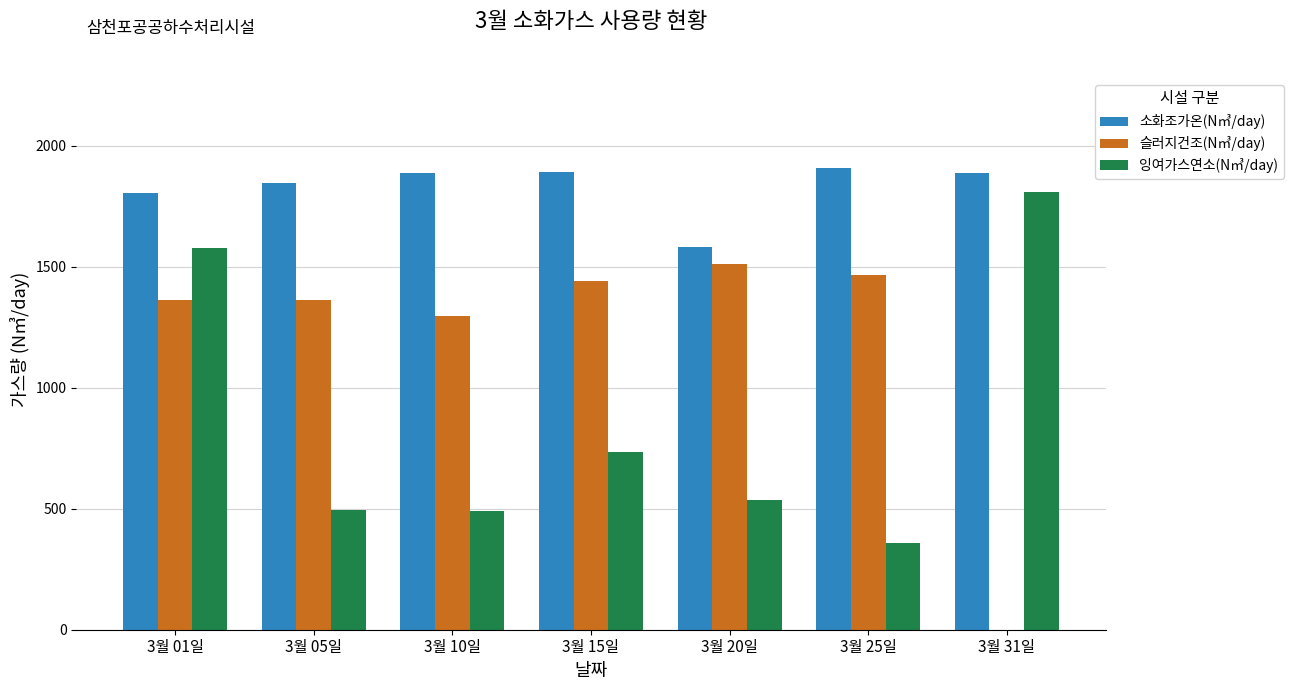

Is the value of 슬러지건조(N㎥/day) at 3월 25일 greater than the value of 소화조가온(N㎥/day) at 3월 31일?

No